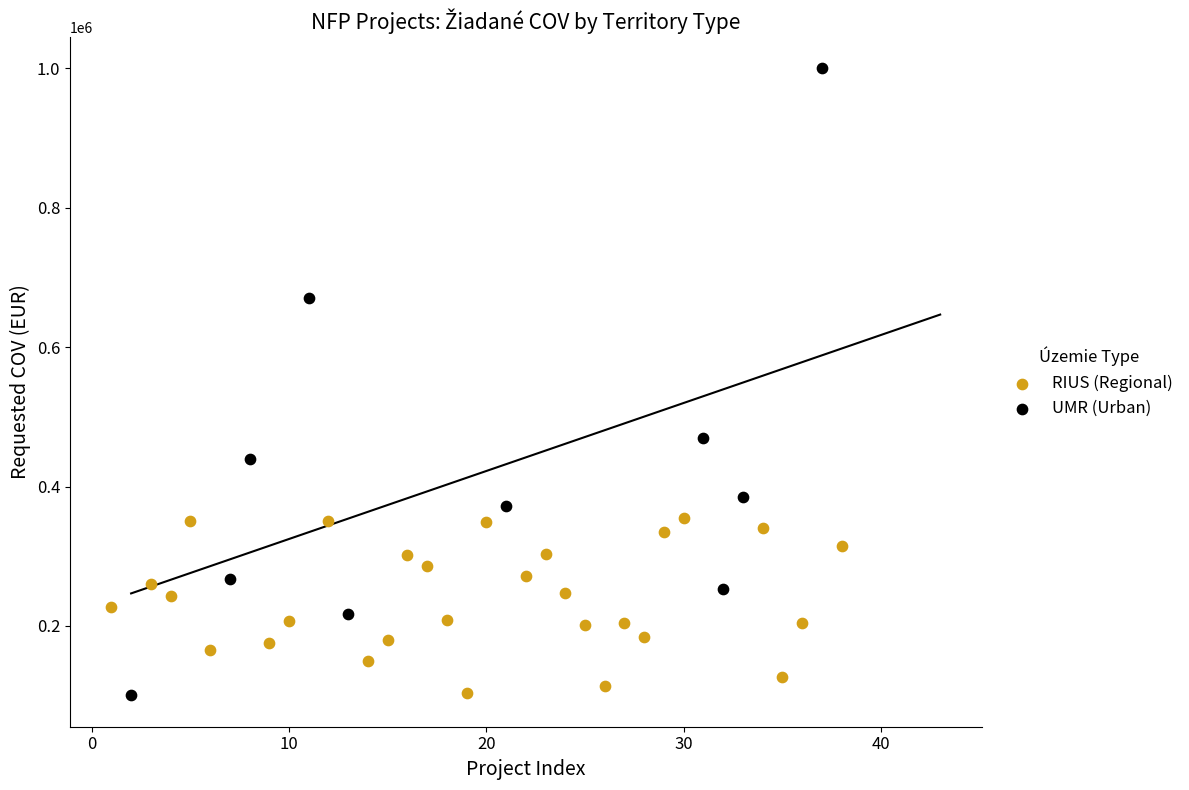

Which series reaches the maximum Y coordinate?

UMR (Urban)